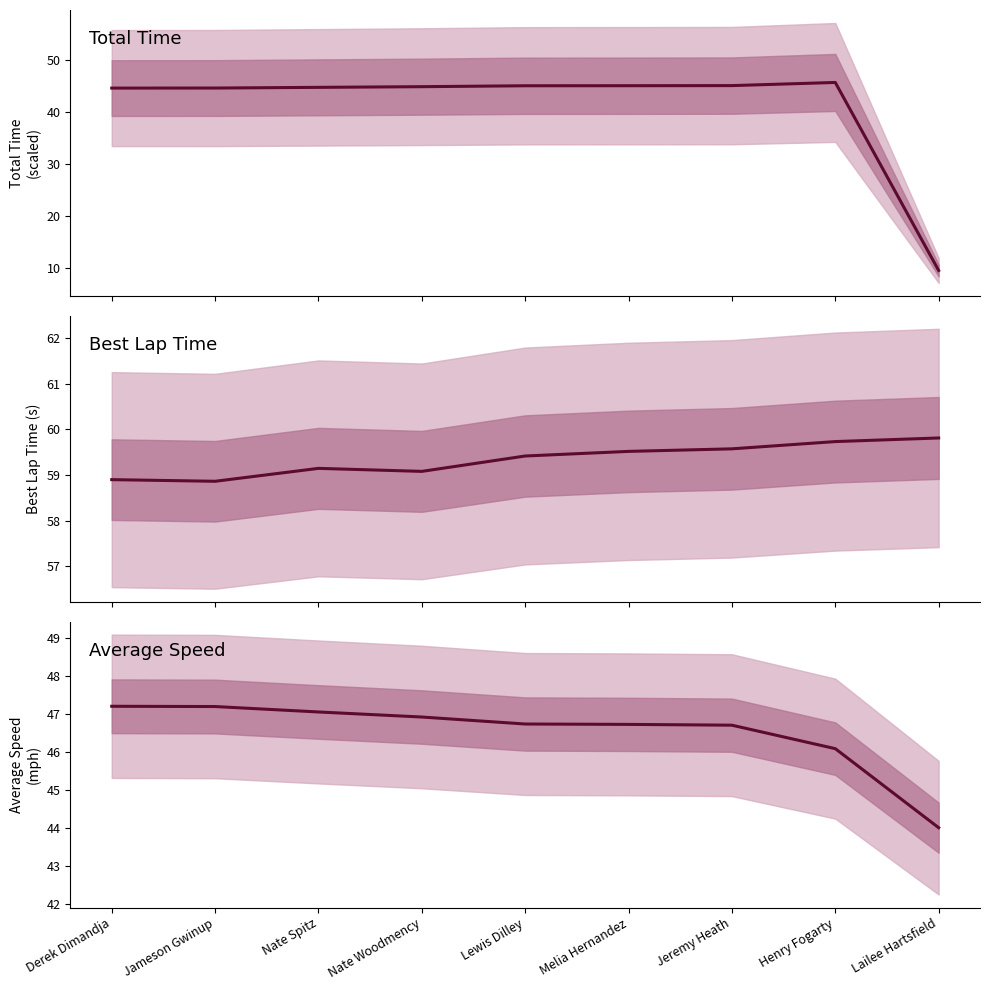

True or false: Total Time (scaled) and Average Speed (mph) cross at least once.

False